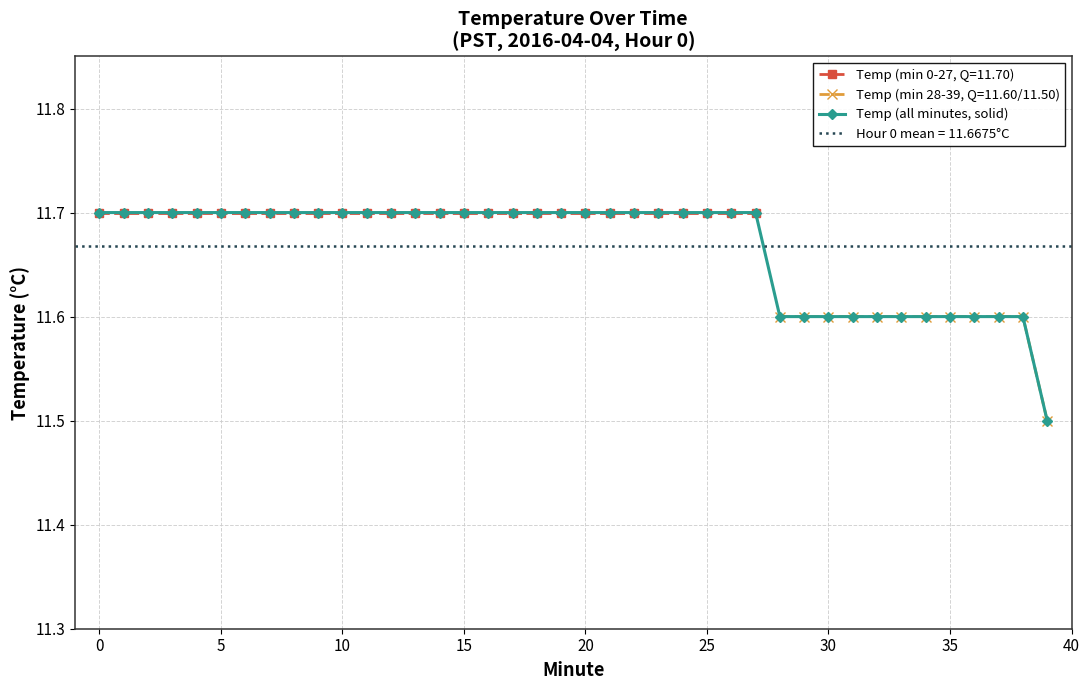

Is it true that Temp (all minutes, solid) equals 17.9 at 5?

False